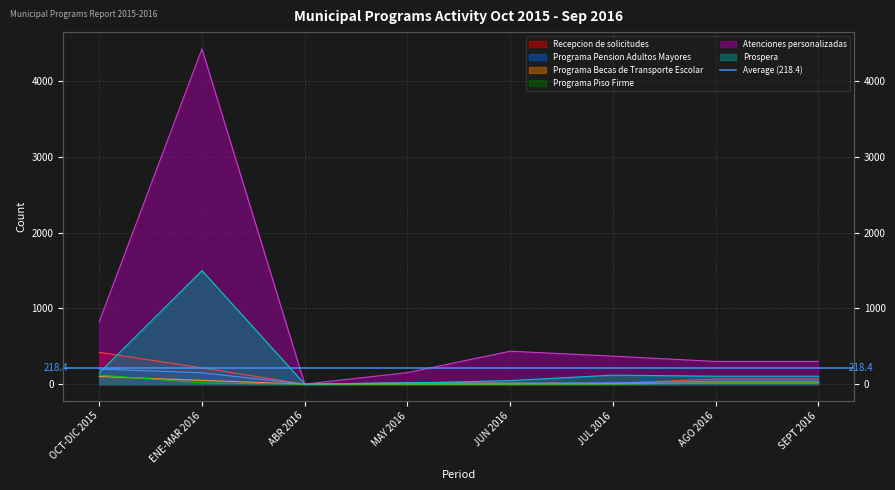

True or false: Programa Pension Adultos Mayores and Programa Becas de Transporte Escolar intersect in this chart.

False